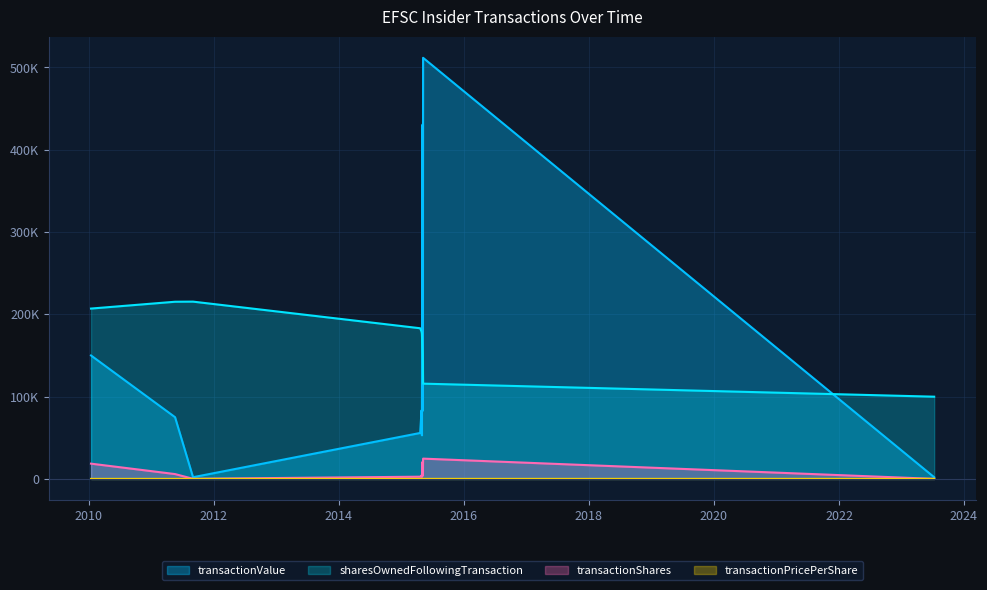

What is the difference between the highest and lowest values at 2015-05-05?

430604.2